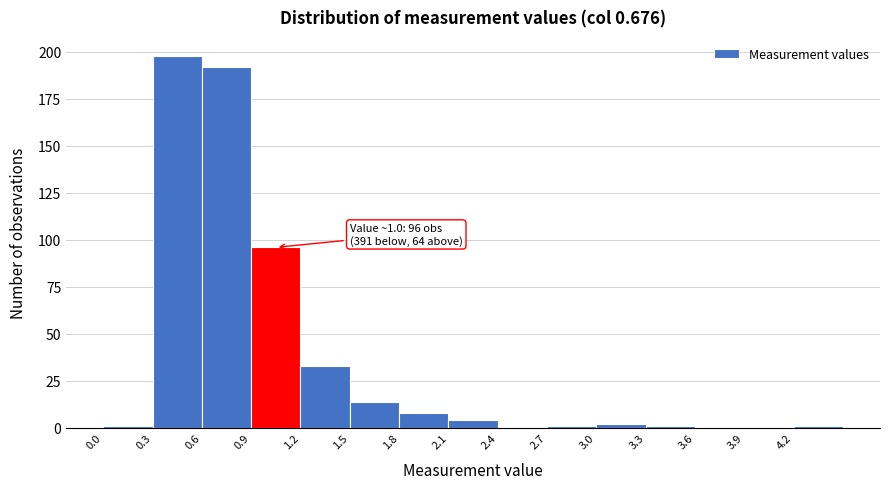

Which range on the x-axis has the tallest bar?

0.3 to 0.6